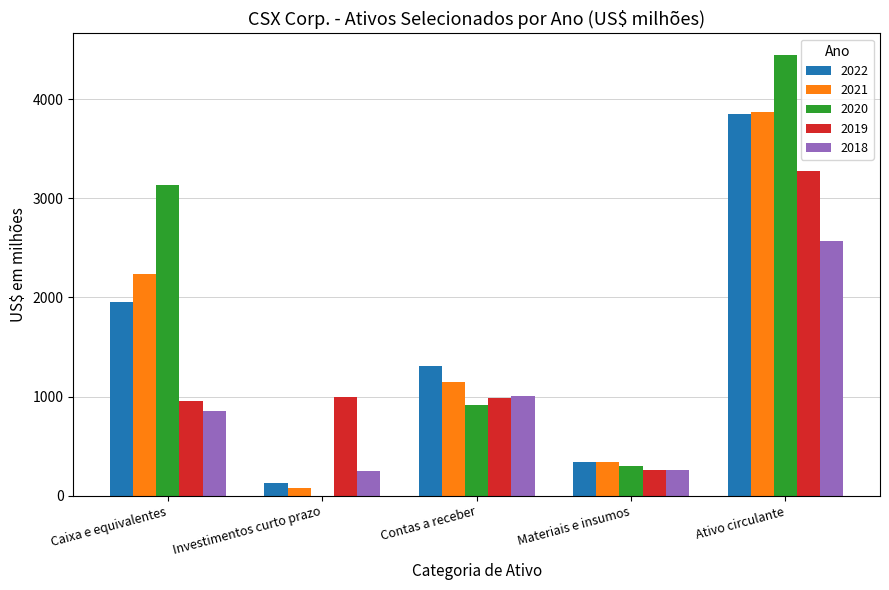

Is the value of 2019 at Contas a receber greater than the value of 2020 at Investimentos curto prazo?

Yes